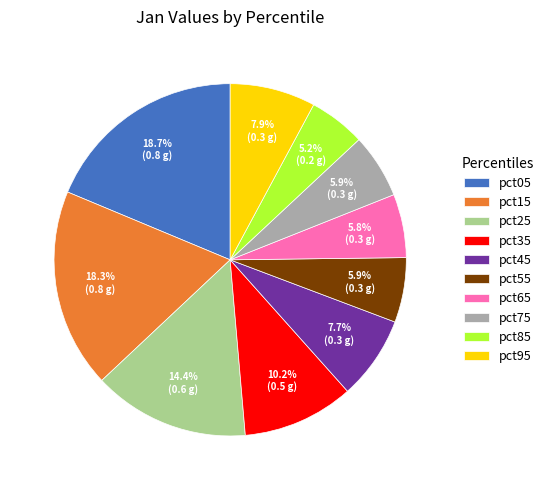

How many segments does this pie chart have?

10